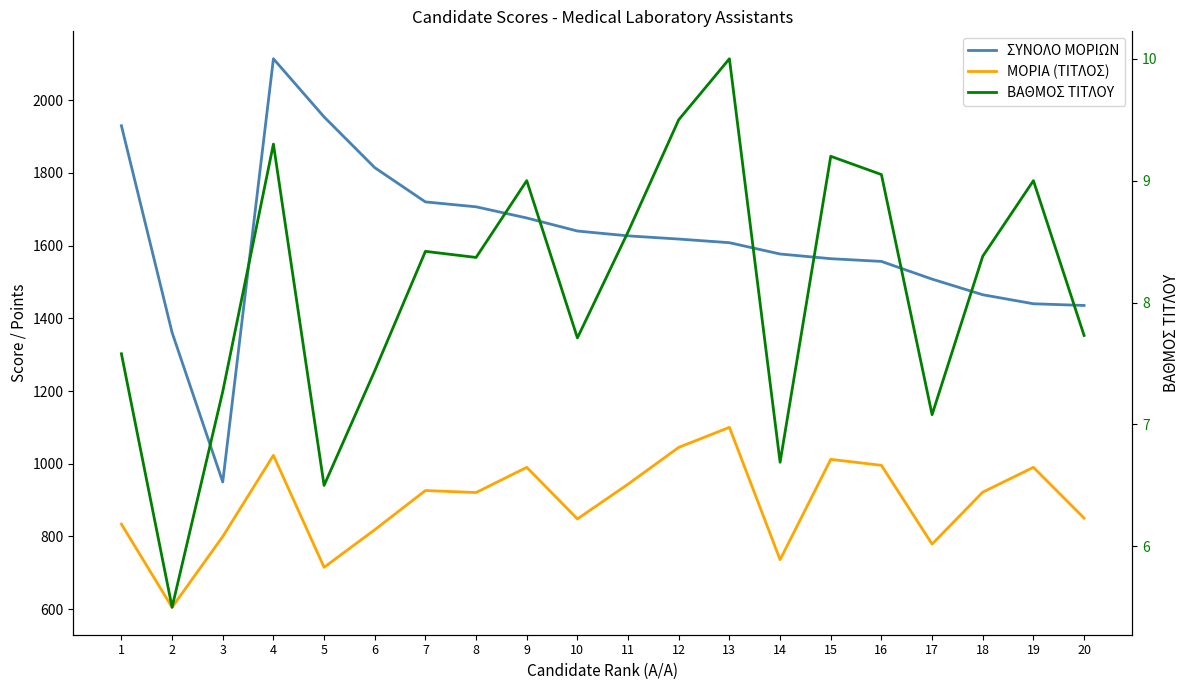

Does the chart have visible grid lines?

No